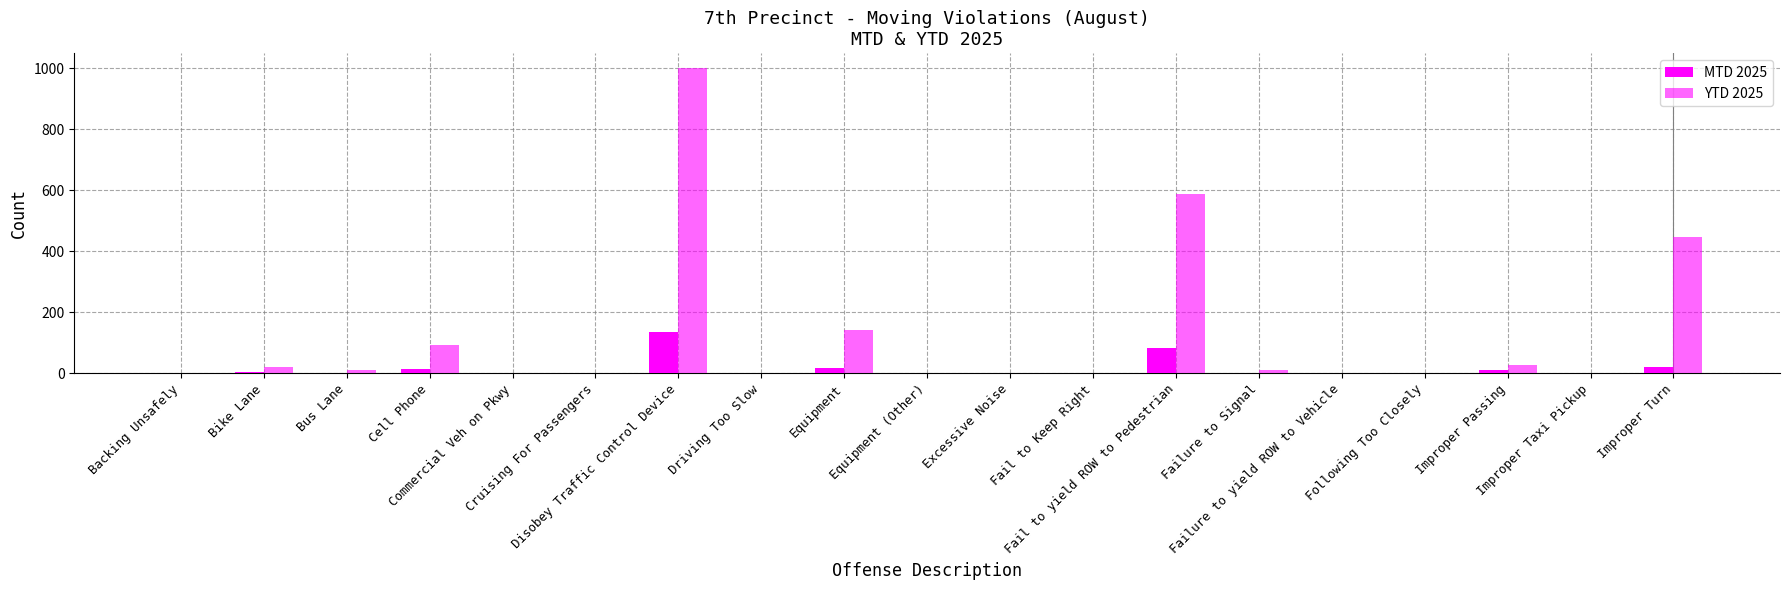

How many distinct data groups are displayed?

2